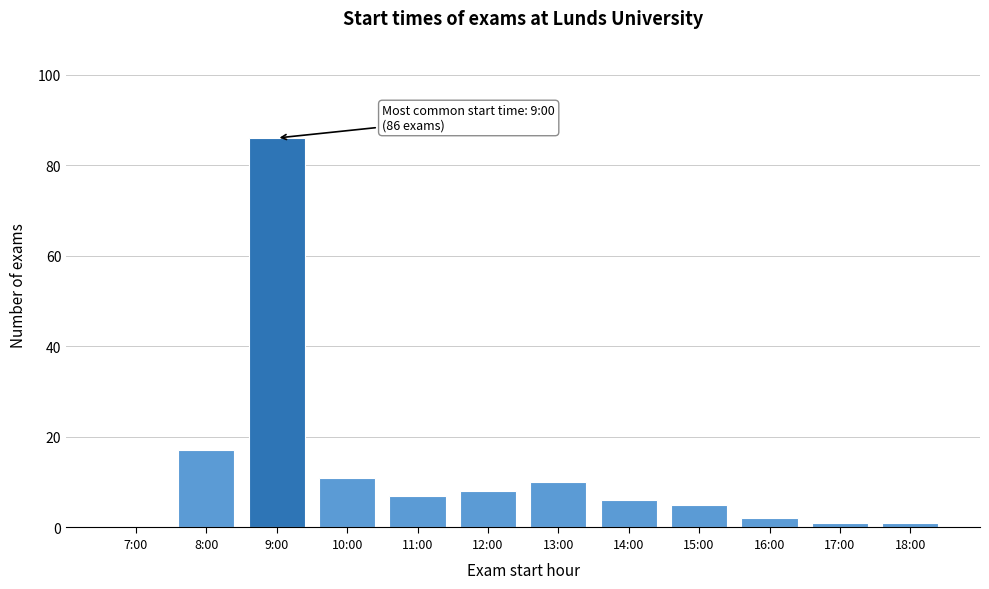

Reading left to right, what are all the values shown in this chart?

7:00=0	8:00=17	9:00=86	10:00=11	11:00=7	12:00=8	13:00=10	14:00=6	15:00=5	16:00=2	17:00=1	18:00=1